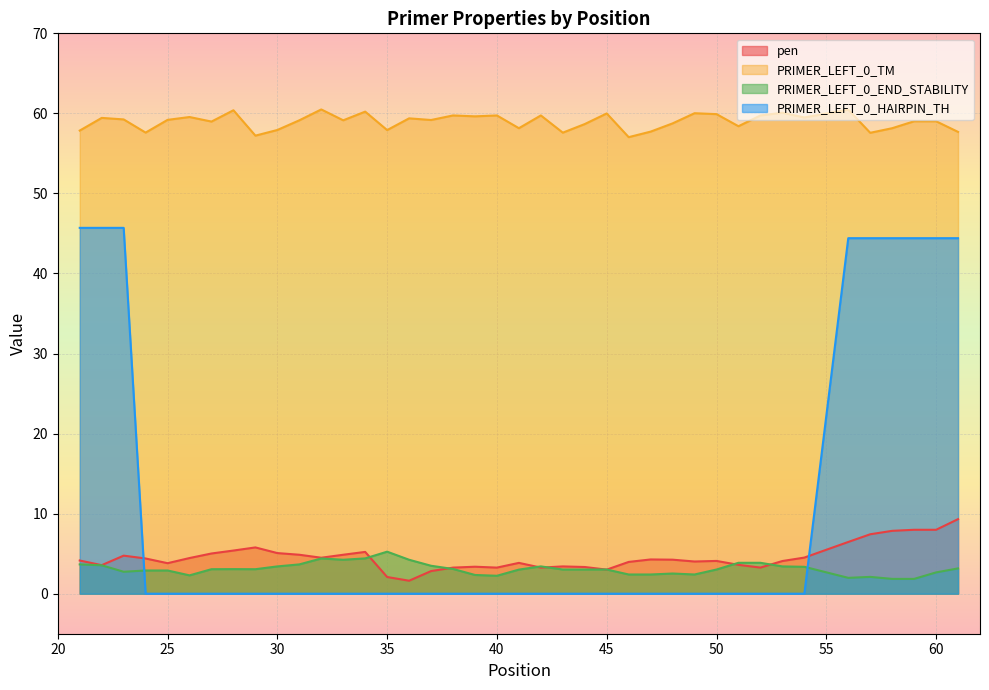

Between 43 and 59, which is larger?

59